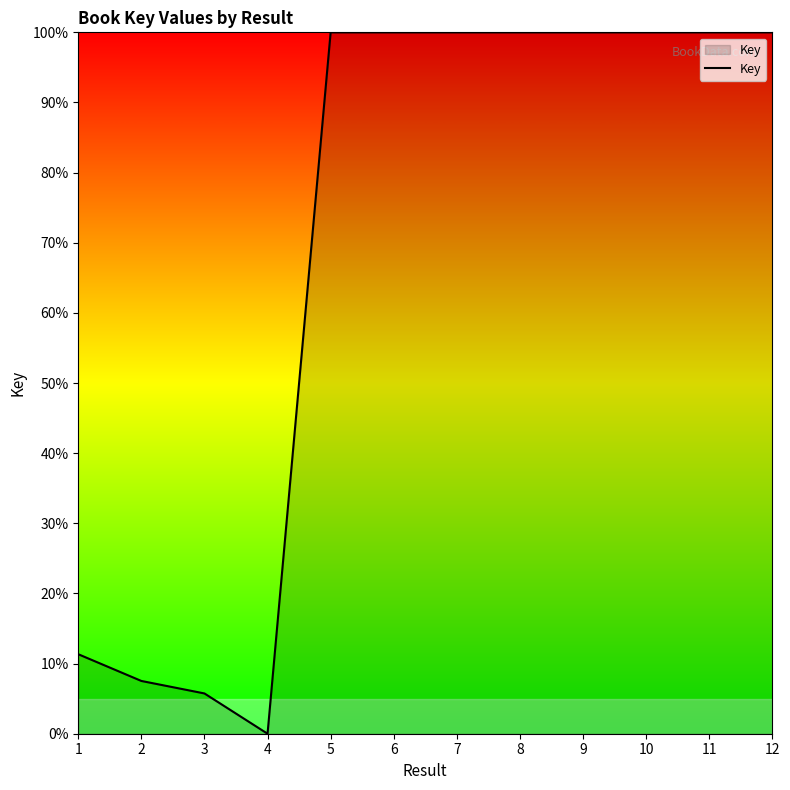

What is the difference between the maximum and minimum values?

100.0